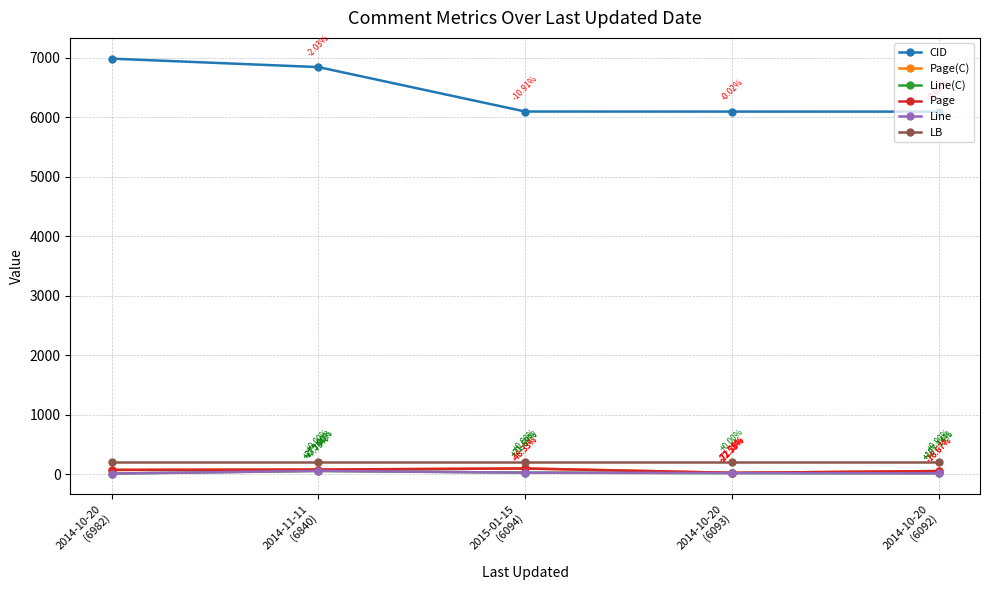

Does the chart have visible grid lines?

Yes